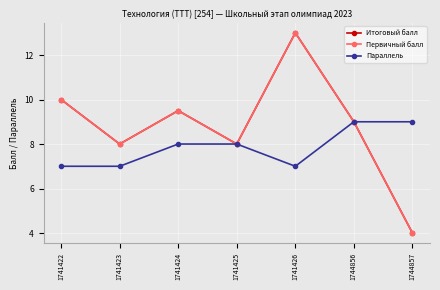

Is this an area chart (filled region under the line)?

No